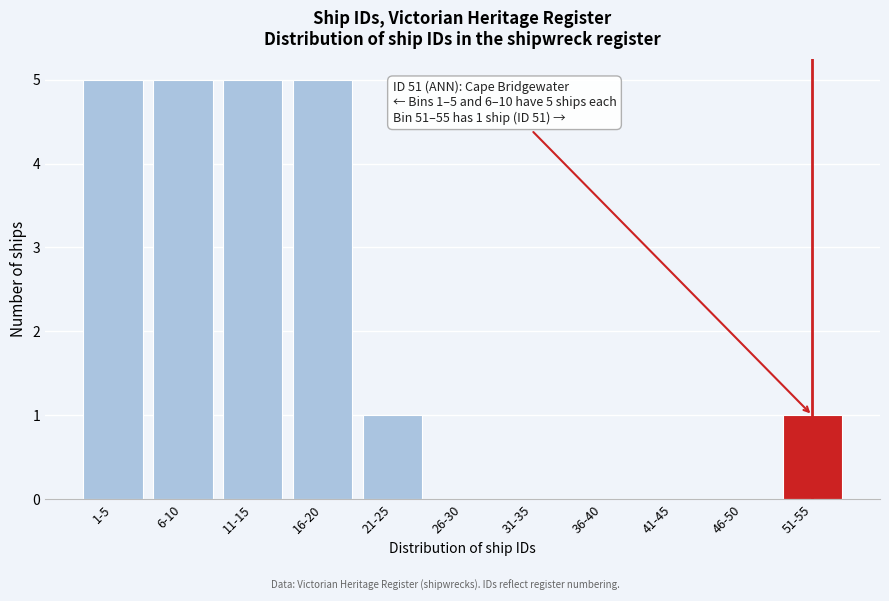

Reading right to left, what are all the values shown in this chart?

51-55=1	46-50=0	41-45=0	36-40=0	31-35=0	26-30=0	21-25=1	16-20=5	11-15=5	6-10=5	1-5=5